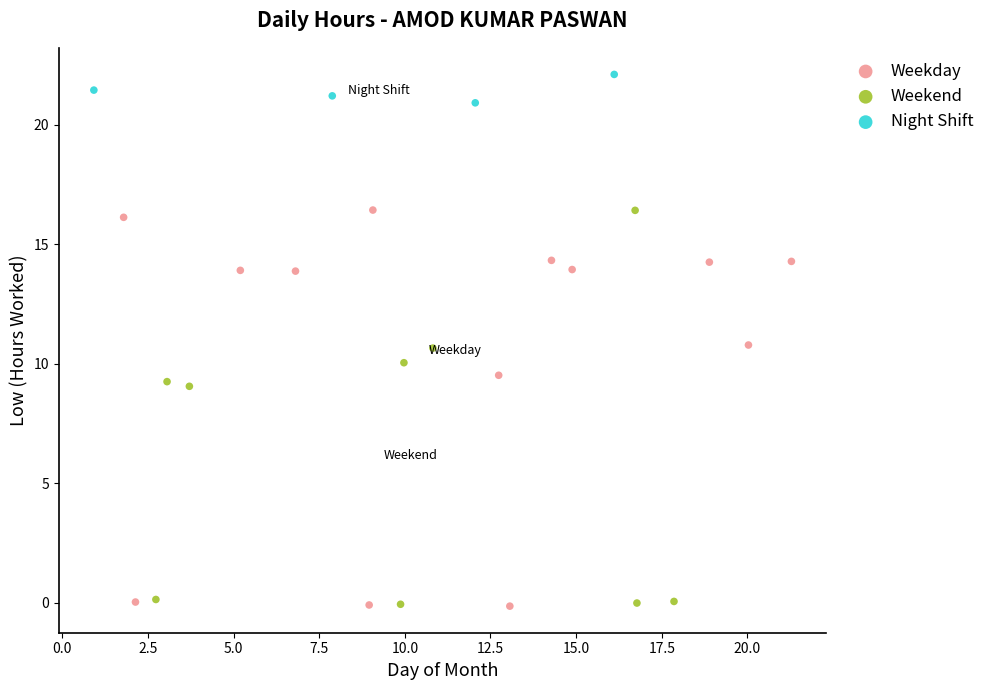

Which series contains the highest Y value?

Night Shift